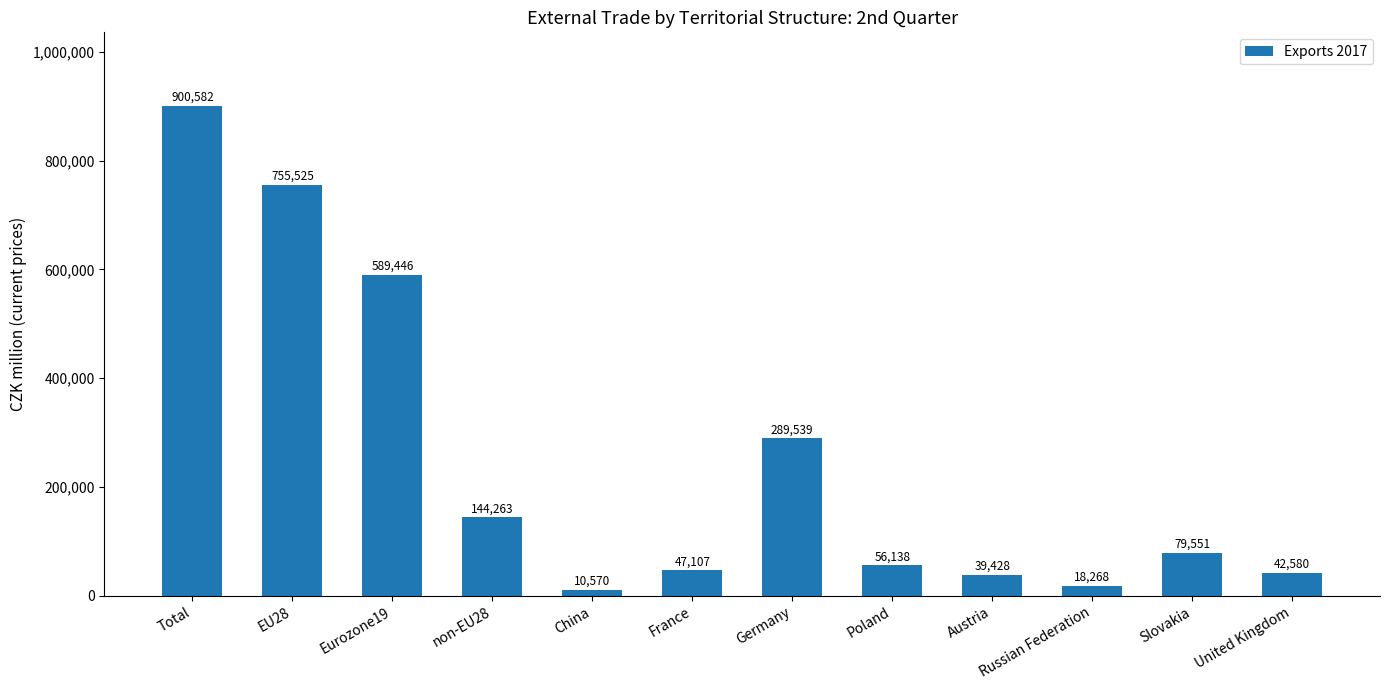

What is the smallest value displayed?

10570